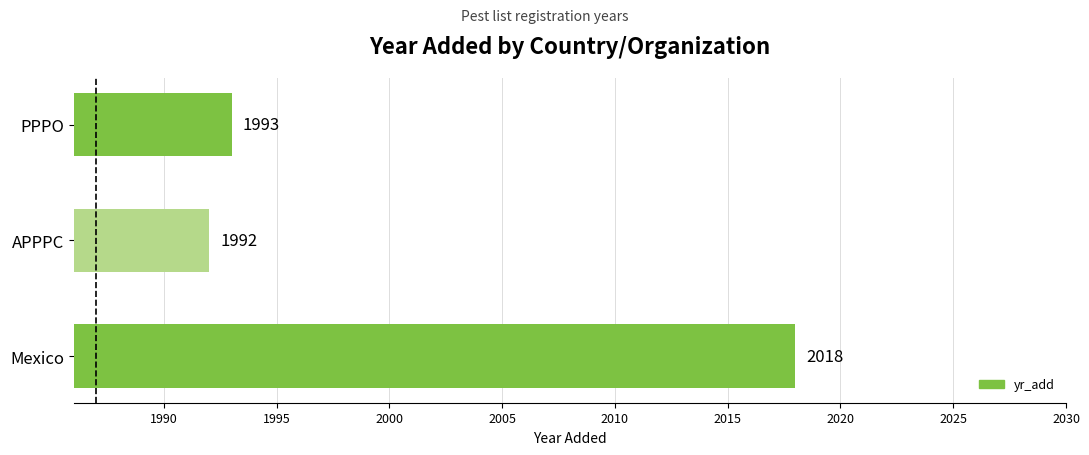

Are the bars horizontal?

Yes